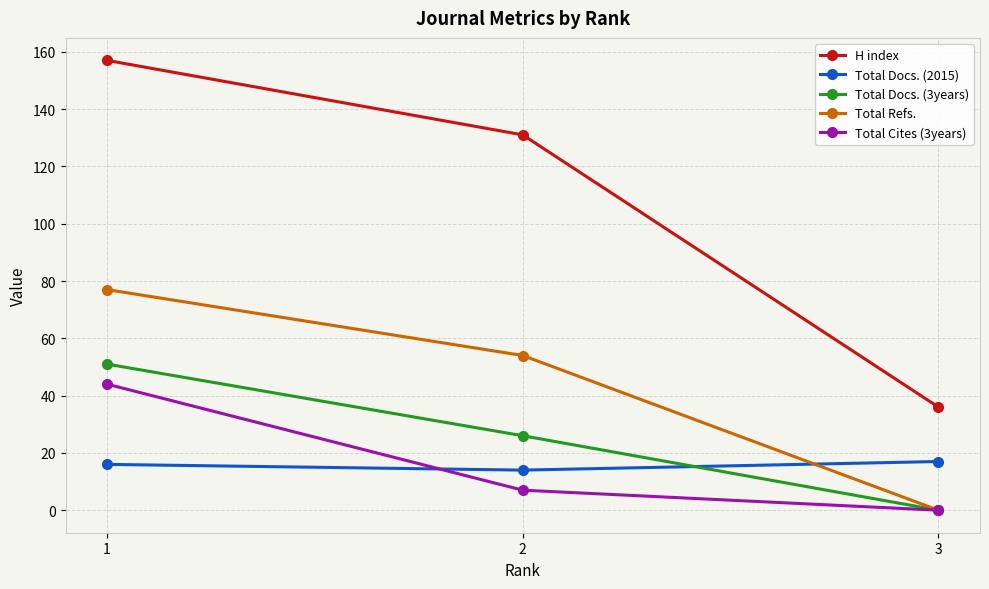

What is the highest value of the Total Docs. (3years) series?

51